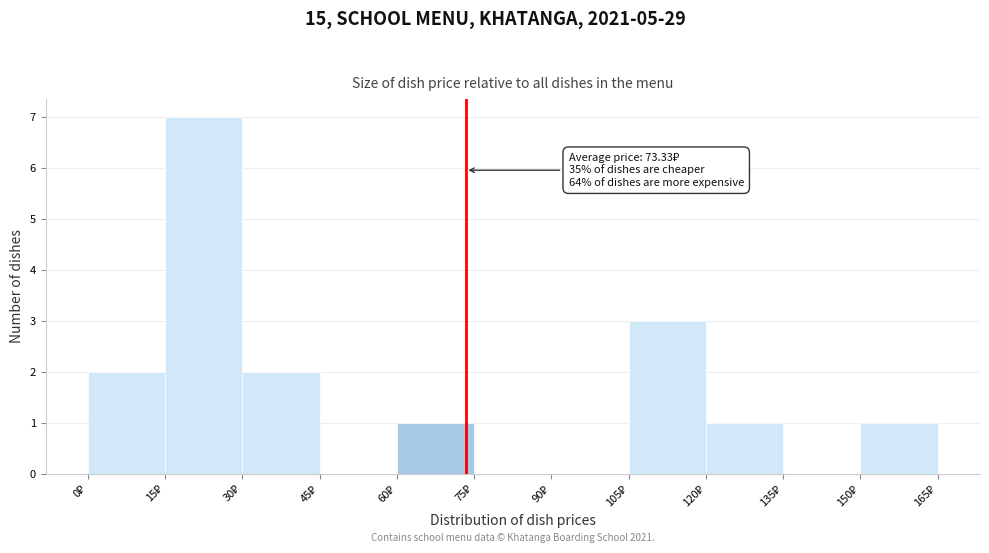

Which range on the x-axis has the tallest bar?

15 to 30